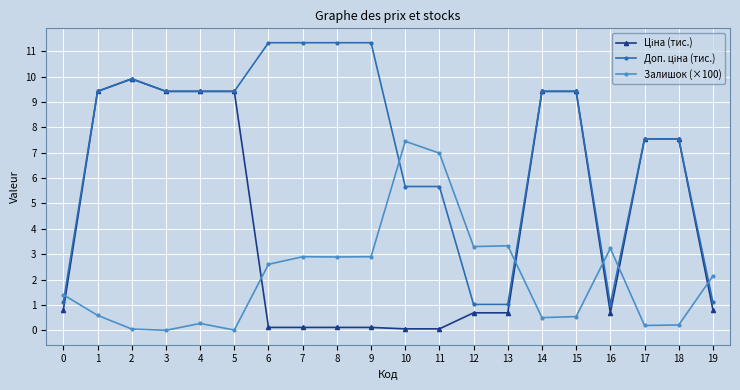

What is the difference between the second highest and second lowest values in the Ціна (тис.) series?

9.4